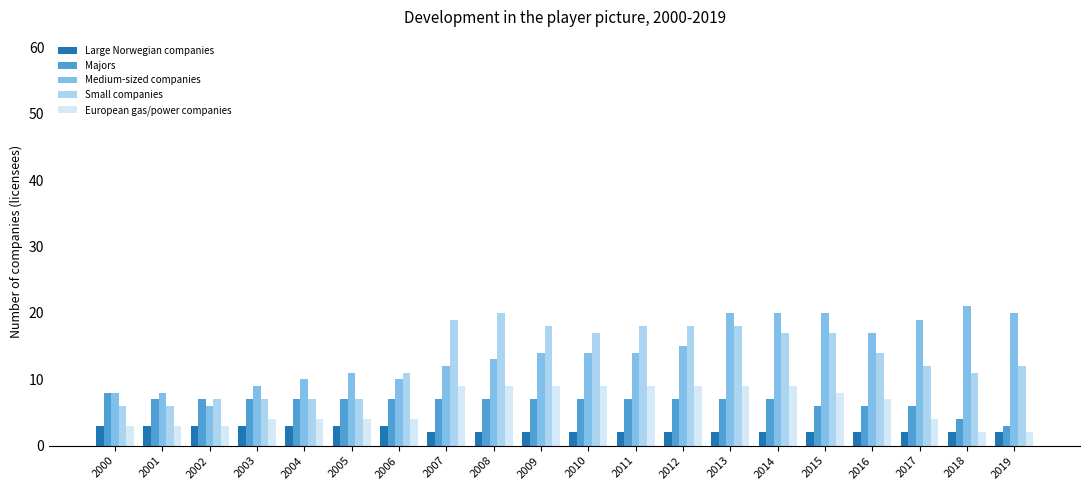

At 2016, list the series in order from smallest to largest.

Large Norwegian companies, Majors, European gas/power companies, Small companies, Medium-sized companies